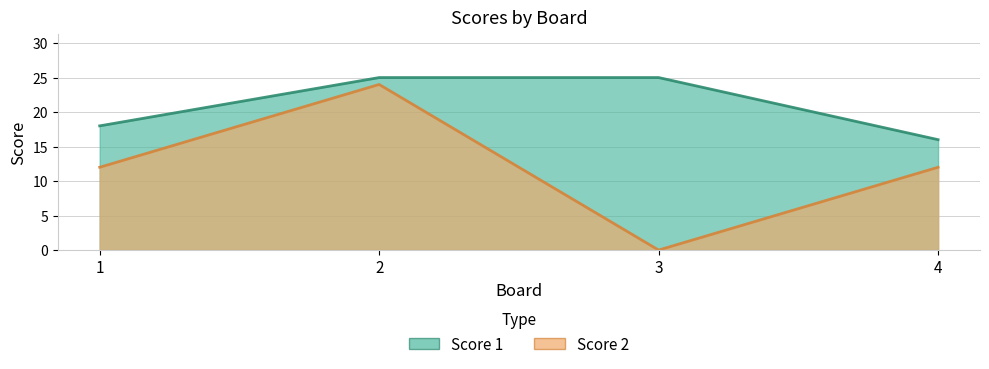

Which series has the widest spread of values?

Score 2